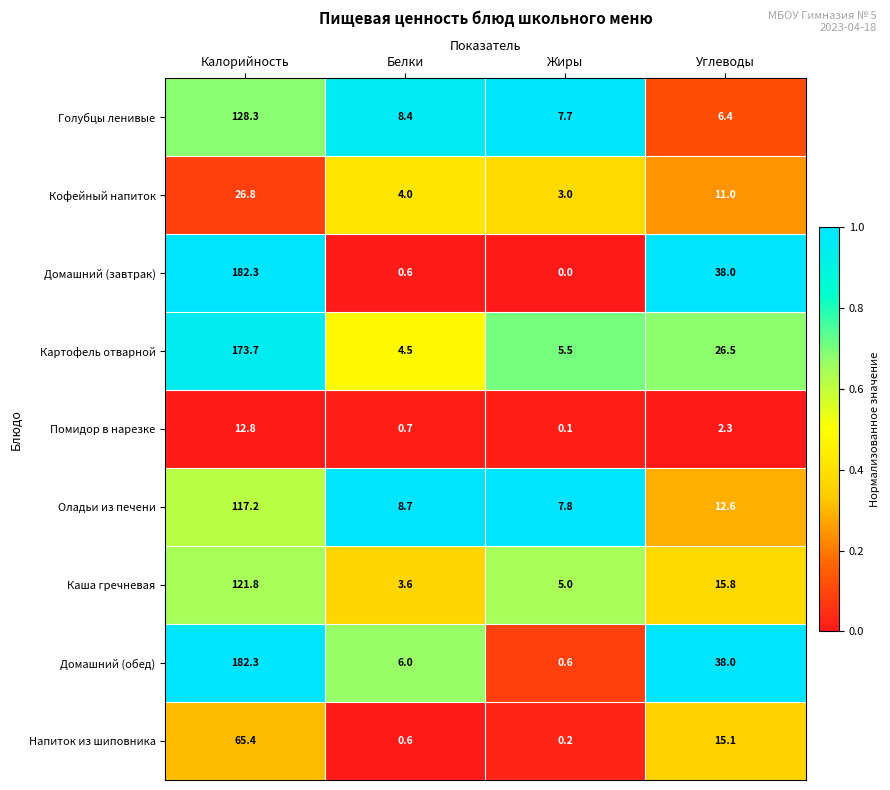

List the labels in order of Кофейный напиток value, largest first.

Калорийность, Углеводы, Белки, Жиры